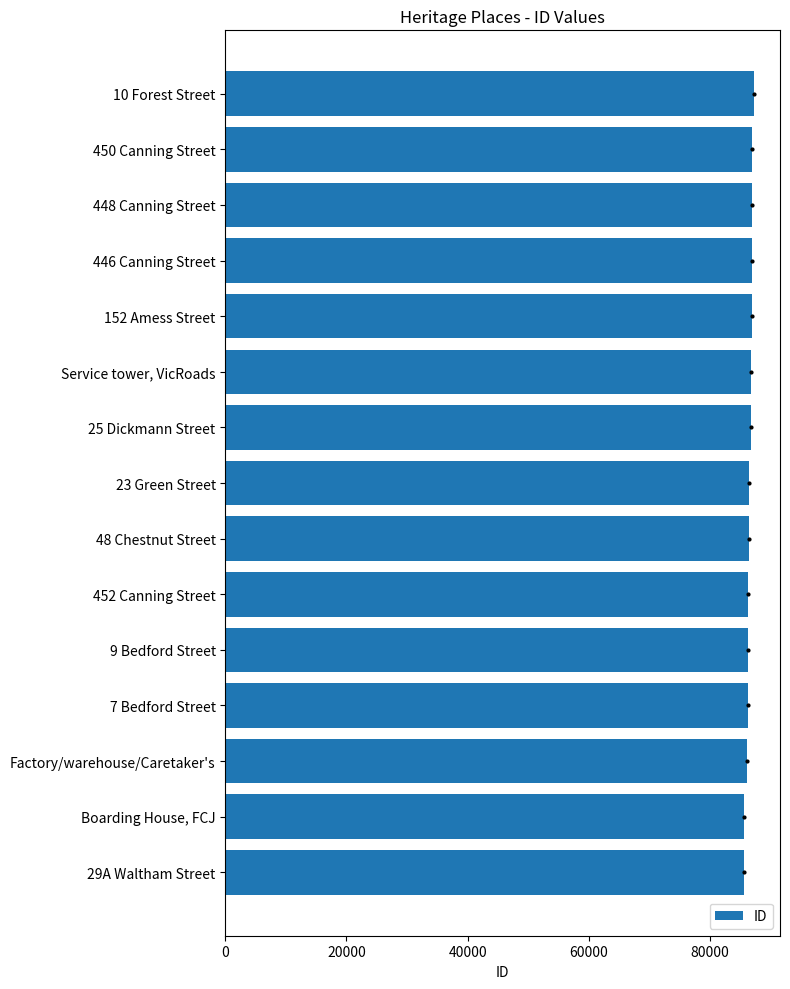

The value at 450 Canning Street is 50335. True or false?

False